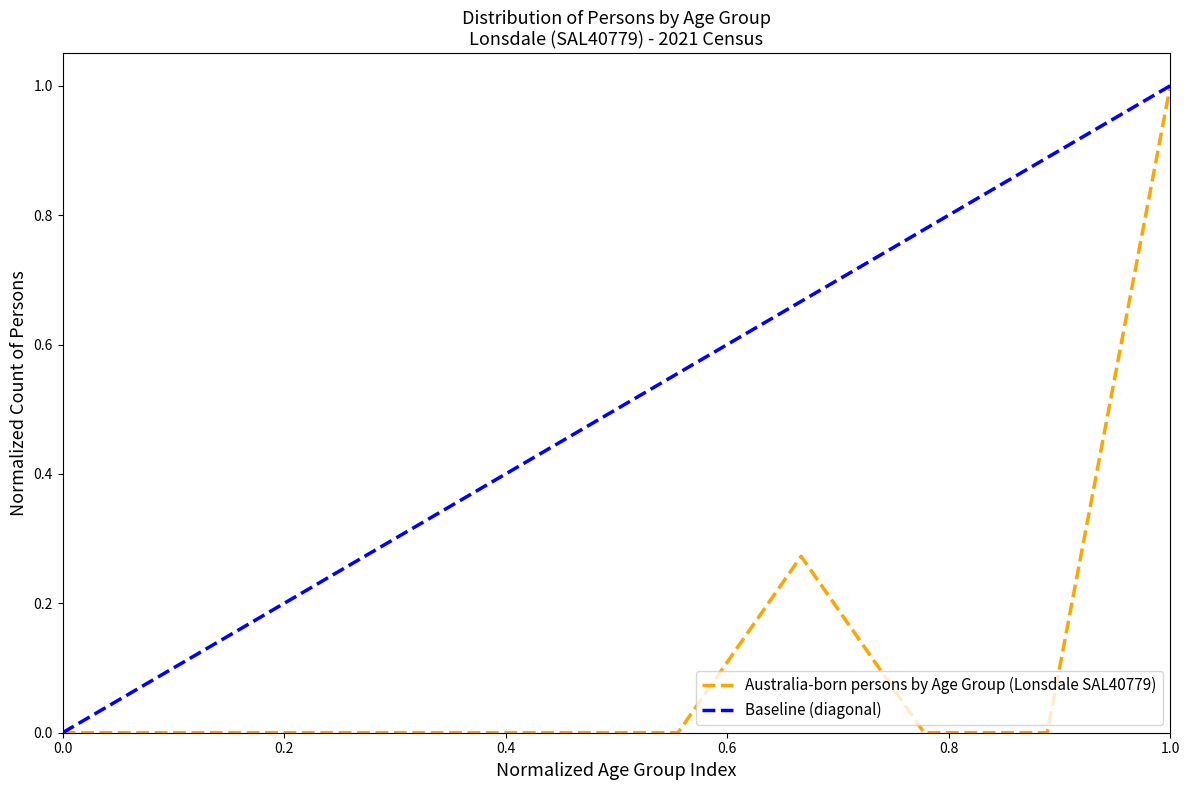

What is the average value?

0.1